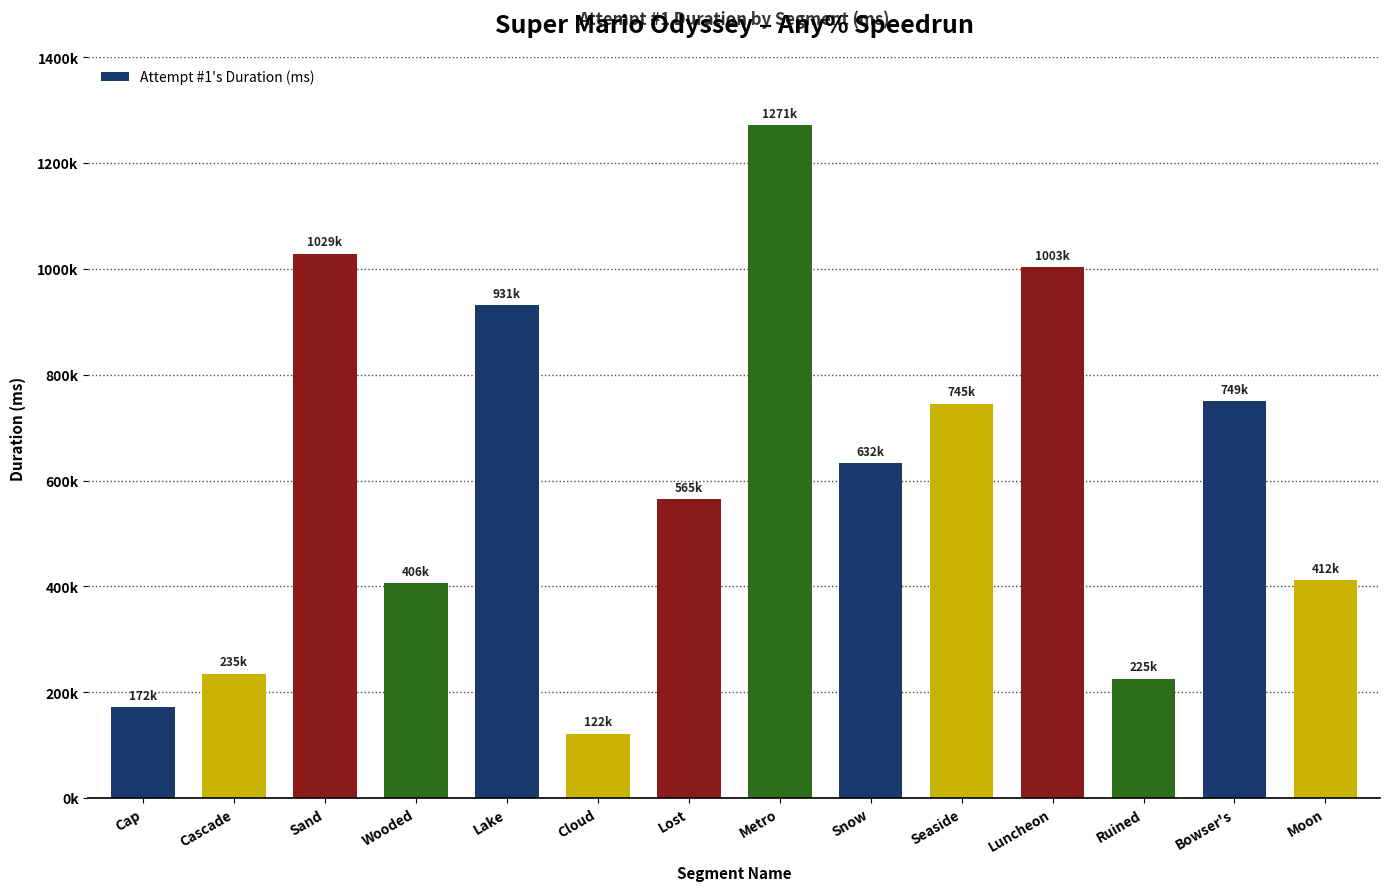

Reading left to right, what are all the values shown in this chart?

Cap=171683	Cascade=235191	Sand=1028602	Wooded=406489	Lake=931001	Cloud=121843	Lost=564768	Metro=1271308	Snow=632195	Seaside=744972	Luncheon=1002686	Ruined=225277	Bowser's=749358	Moon=411959